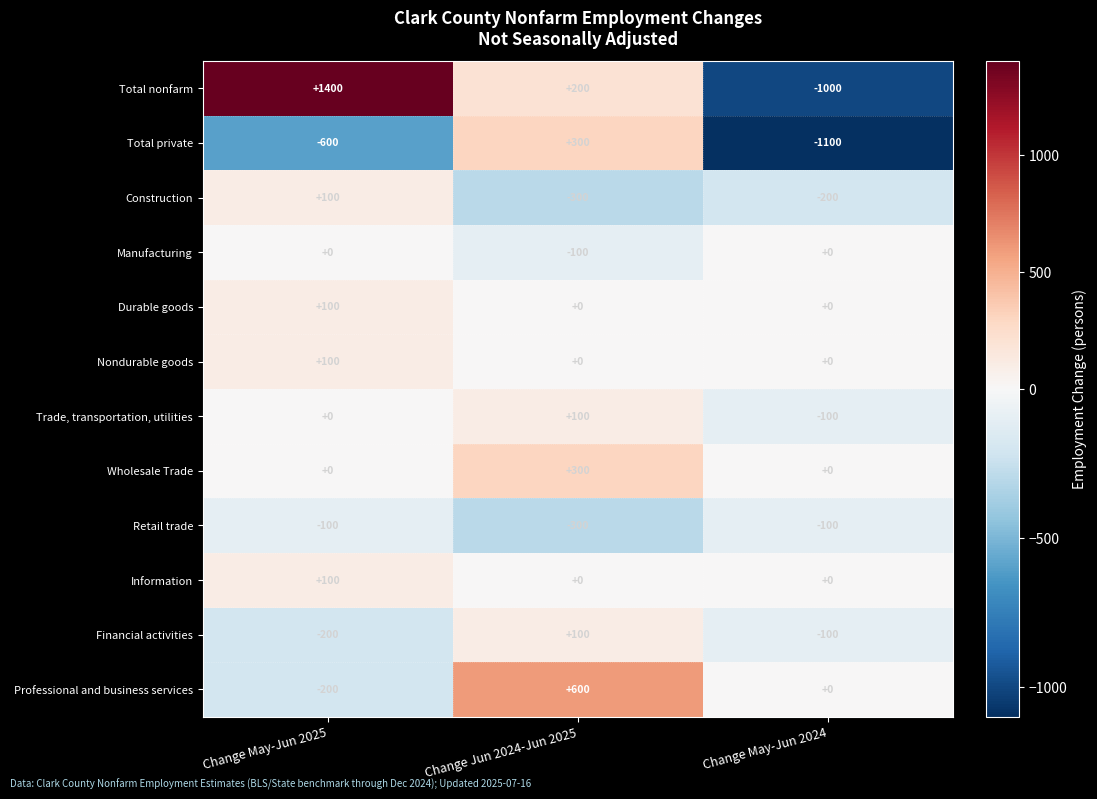

How many categories are shown in the chart?

3